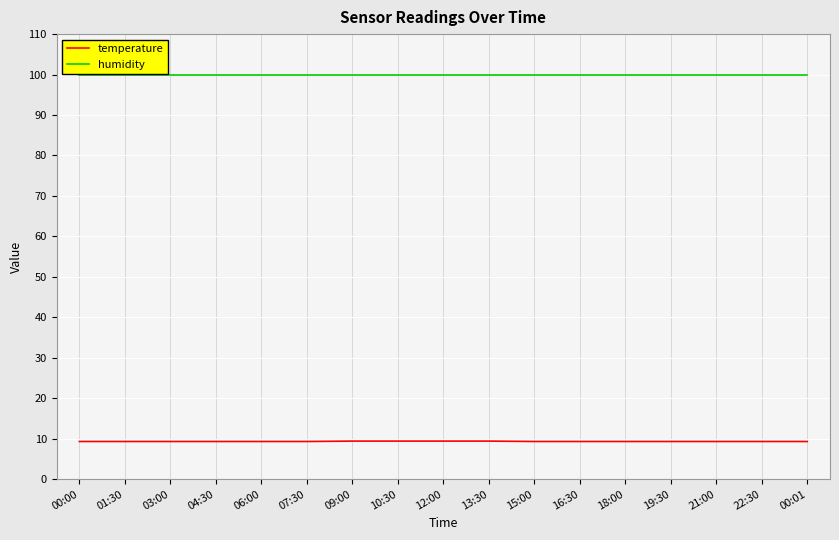

What are all the series names shown in the legend?

temperature, humidity